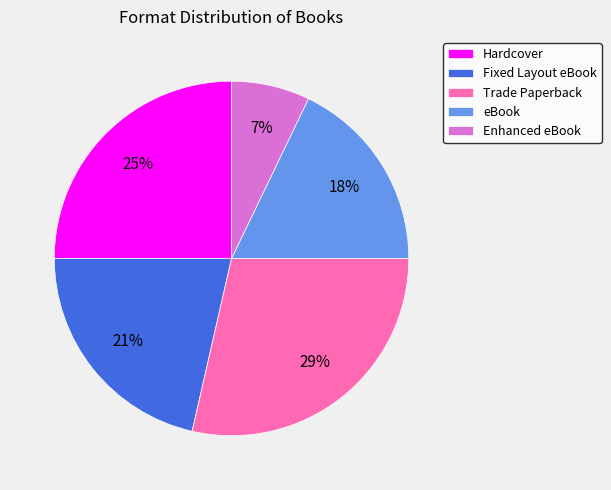

To the nearest percent, what percentage of the pie is Enhanced eBook?

7%